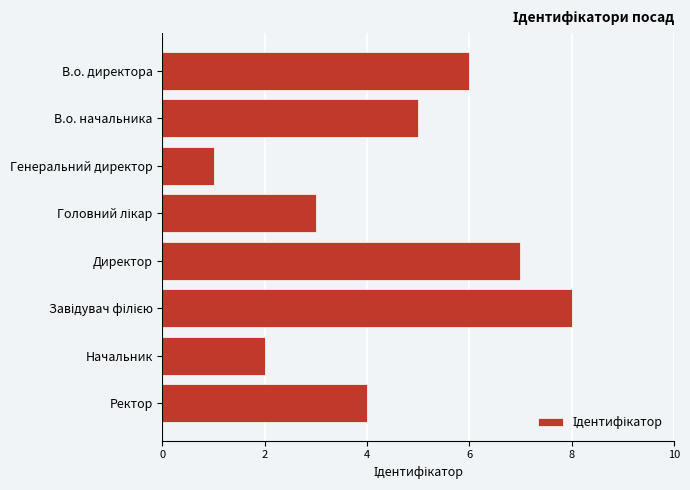

How many distinct data groups are displayed?

1